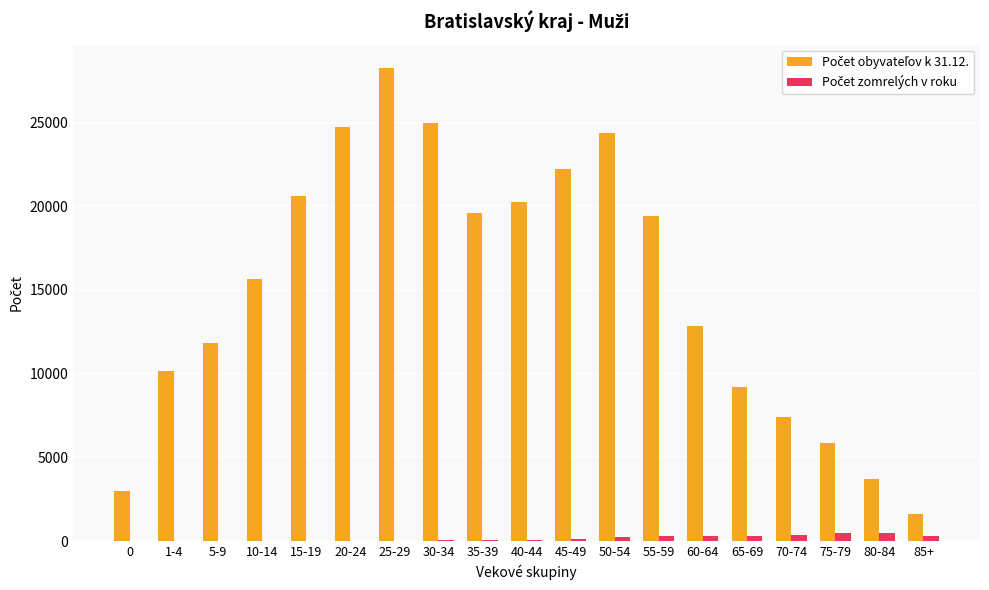

At which category is the sum across all series the highest?

25-29